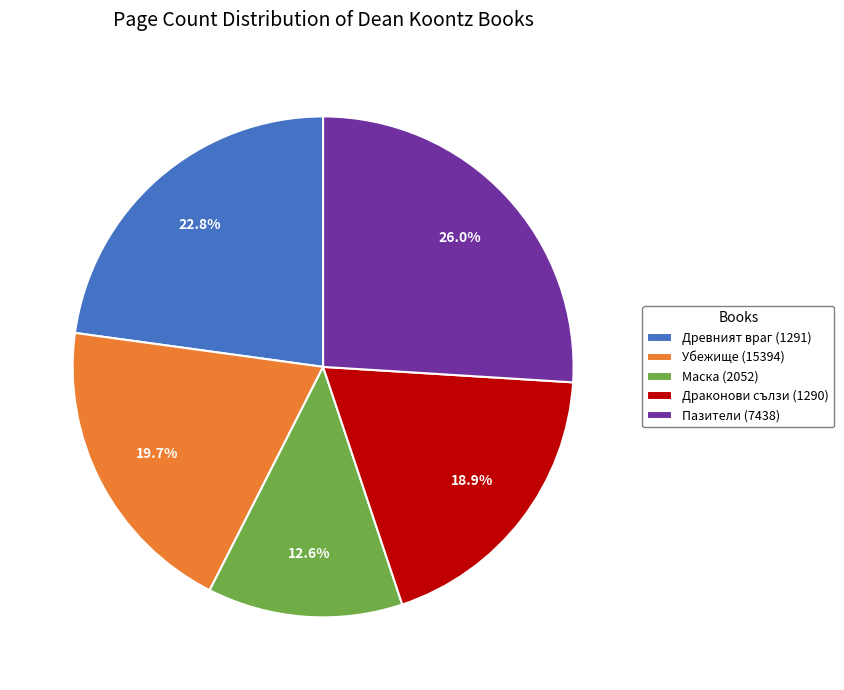

Which slice is the smallest?

Маска (2052)